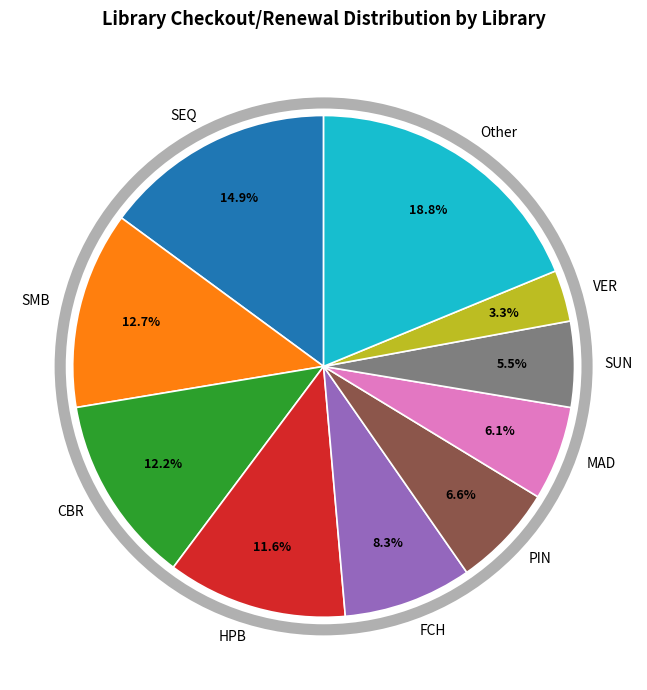

What portion of the pie excludes VER?

96.7%